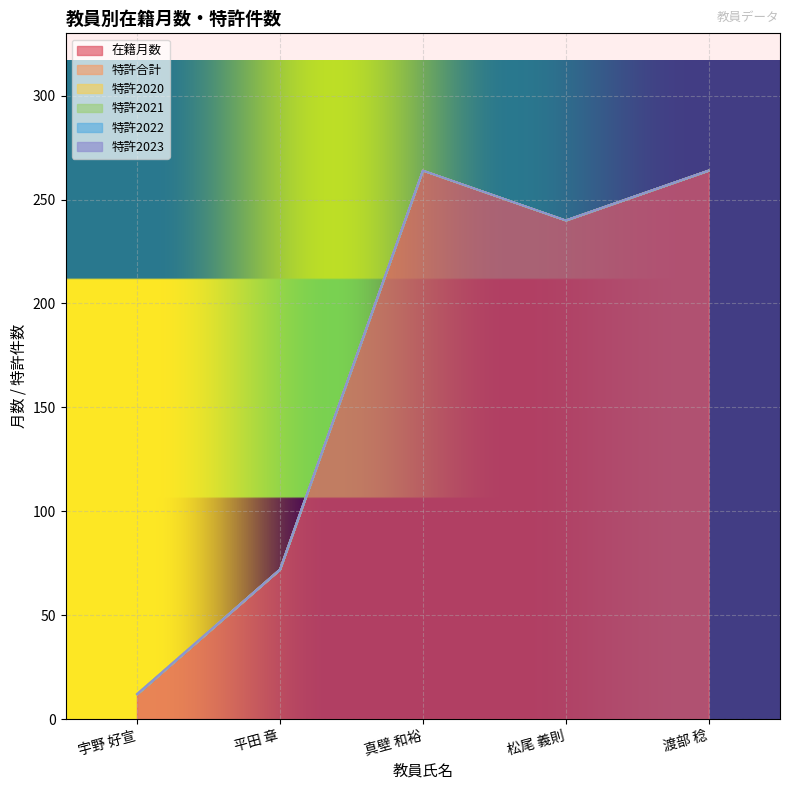

How many data points in 在籍月数 are above 240?

2